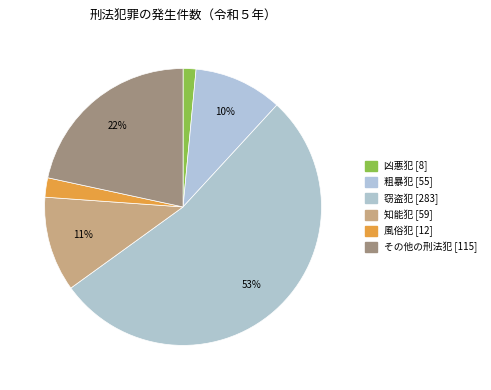

Count the number of slices in the pie.

6